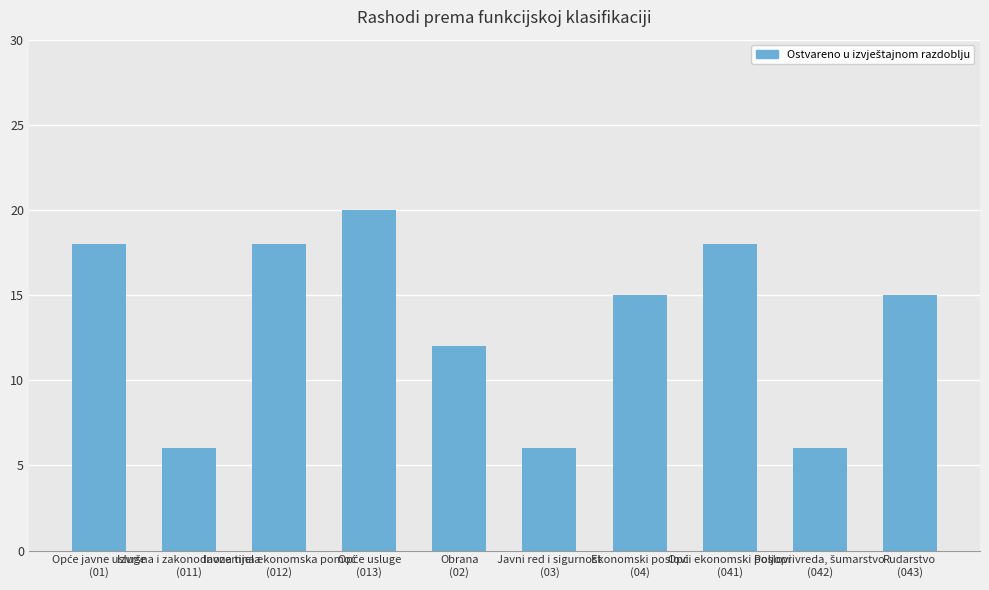

Where is the data nearest to the value 13?

Obrana
(02)